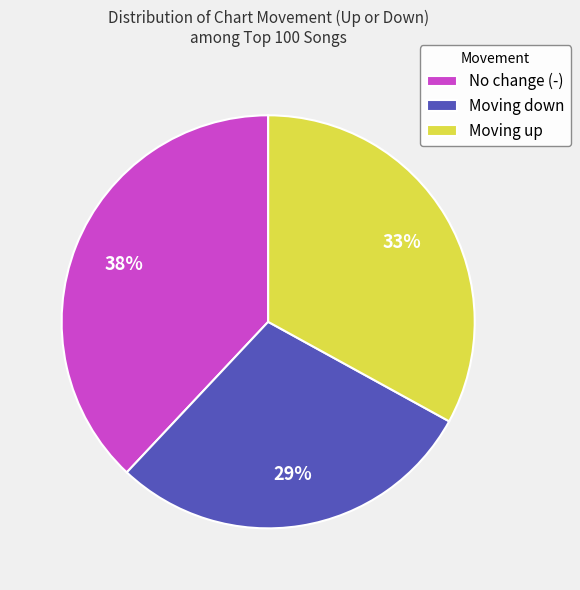

To the nearest percent, what is the difference between the No change (-) and Moving up slice percentages?

5%